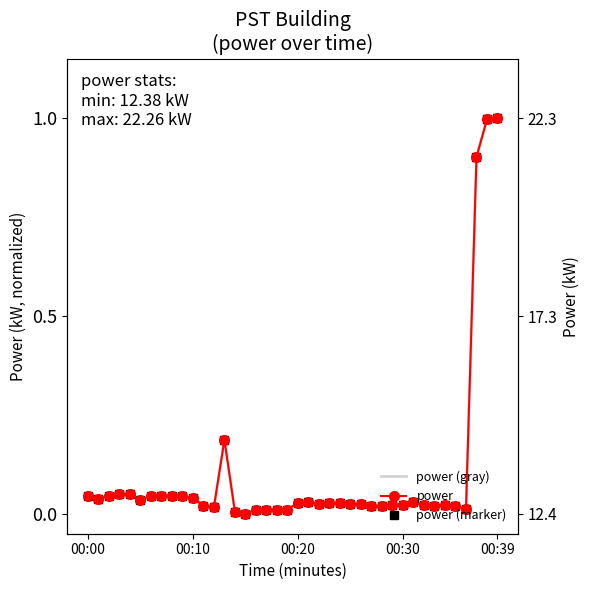

What is the label of the 20th point from the left?

19